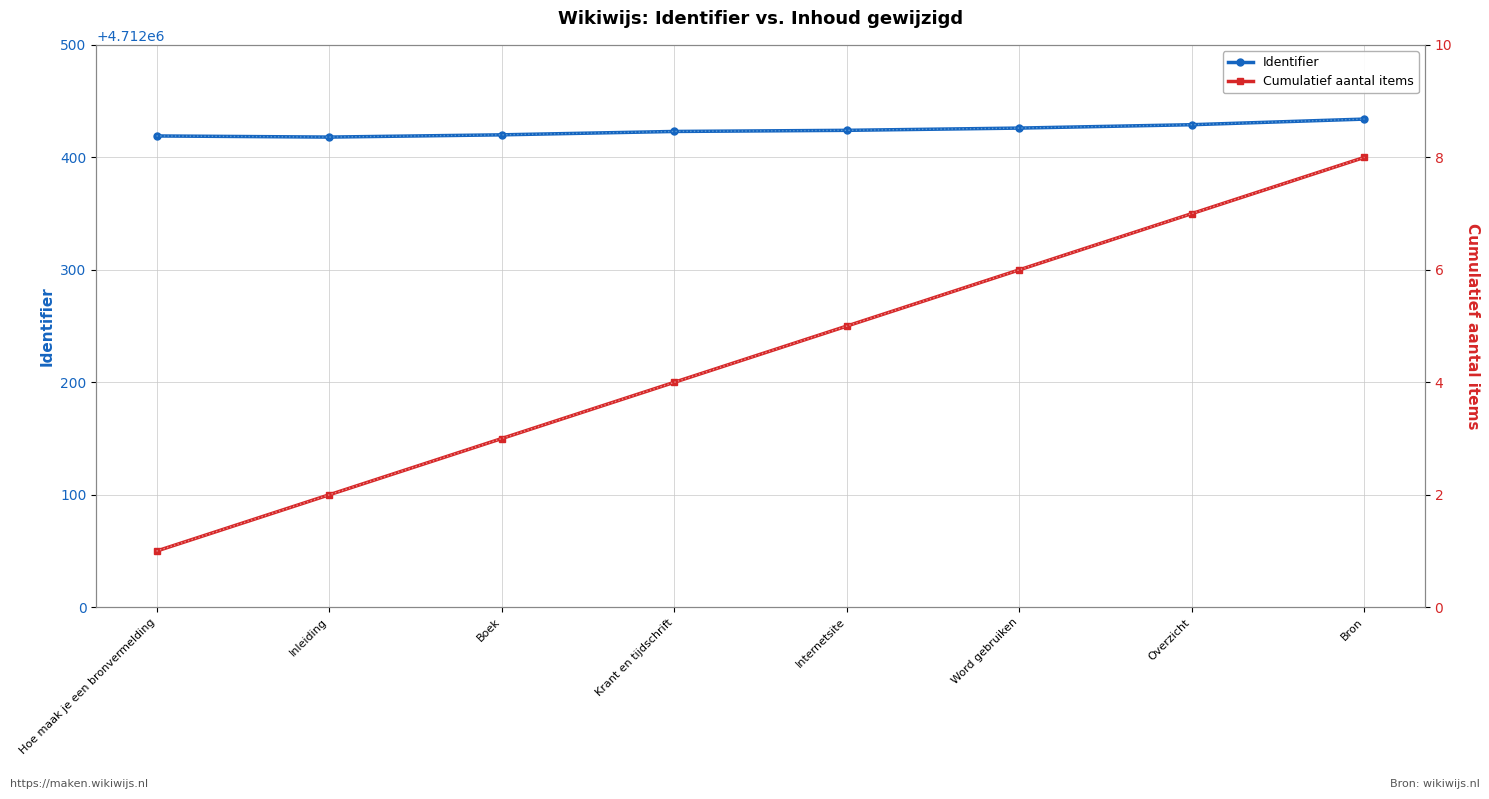

What is the label of the 8th point from the left?

Bron